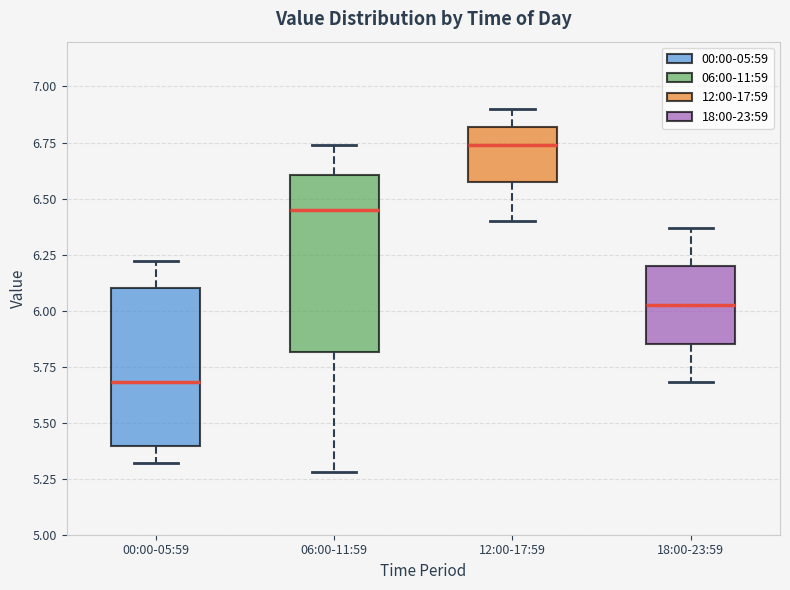

Reading left to right, transcribe this box plot: for each box, give where its median line is, the range the box spans, and where its two whiskers end, as read against the y-axis. The values are not printed on the chart, so give them approximately, as read against the axis.

00:00-05:59: median 5.70, box 5.40 to 6.10, whiskers 5.30 to 6.20
06:00-11:59: median 6.45, box 5.80 to 6.60, whiskers 5.30 to 6.75
12:00-17:59: median 6.75, box 6.55 to 6.80, whiskers 6.40 to 6.90
18:00-23:59: median 6.05, box 5.85 to 6.20, whiskers 5.70 to 6.35